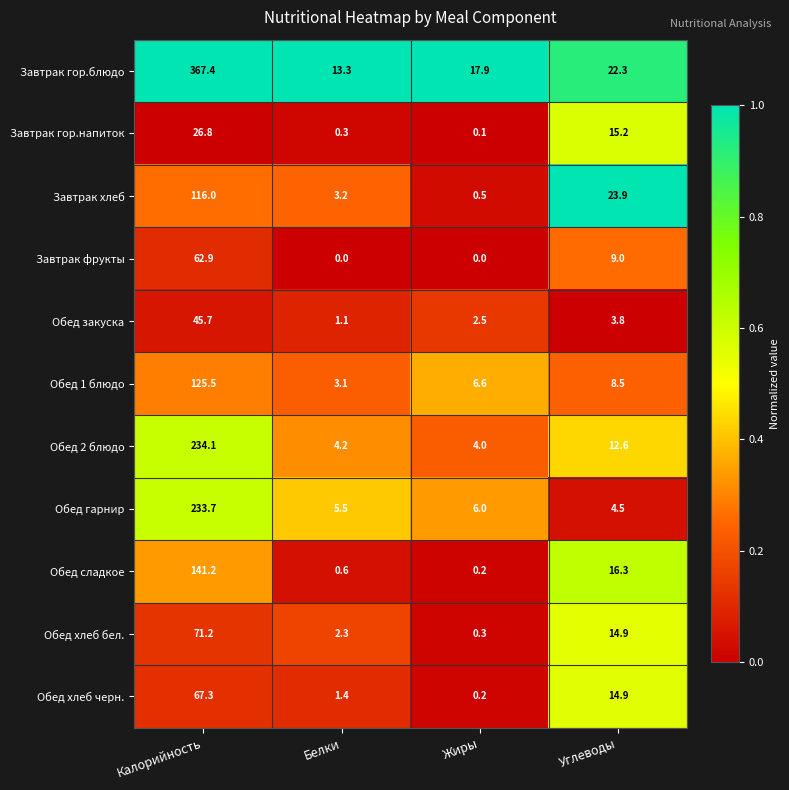

How many values in the Обед гарнир series are below 6?

2